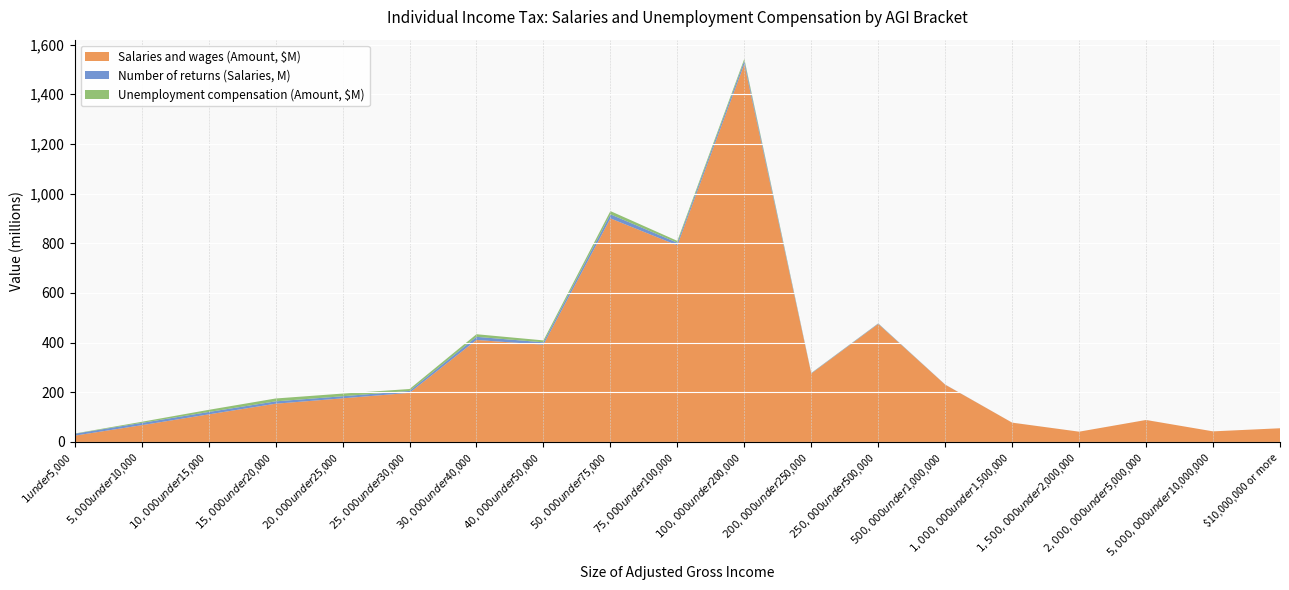

Reading left to right, transcribe all the data shown in this chart.

Salaries and wages (Amount): 25470256	67491499	111053536	154027013	175685438	197863623	410623212	391671646	900170384	791646425	1521442934	275543140	475084545	230634407	77745106	41412319	88504064	42701875	55180596
Number of returns (Salaries): 7636145	9311073	9605956	9450729	8411870	7698764	12730122	9553966	16448015	10539101	13315788	1547037	1874061	514726	112620	46300	65423	15926	9289
Unemployment compensation (Amount): 1003585	4405473	8650347	11583251	10743471	7640501	10470835	7763641	13046729	7416371	7918219	657959	588543	89276	17527	4854	6269	869	305